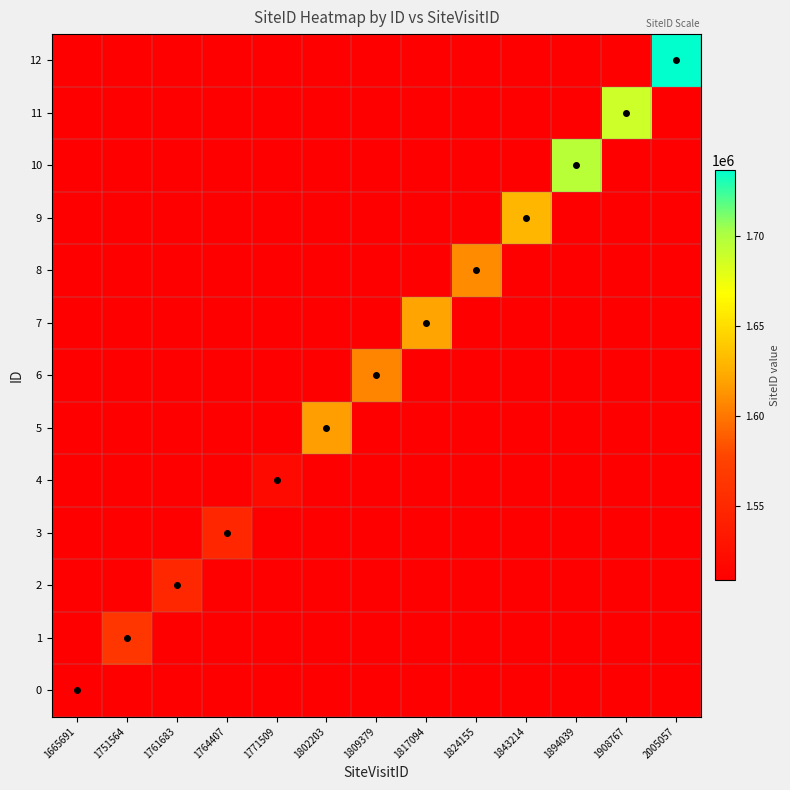

Rank the series by their maximum value, from highest to lowest.

12, 10, 11, 9, 7, 5, 8, 6, 1, 2, 3, 4, 0